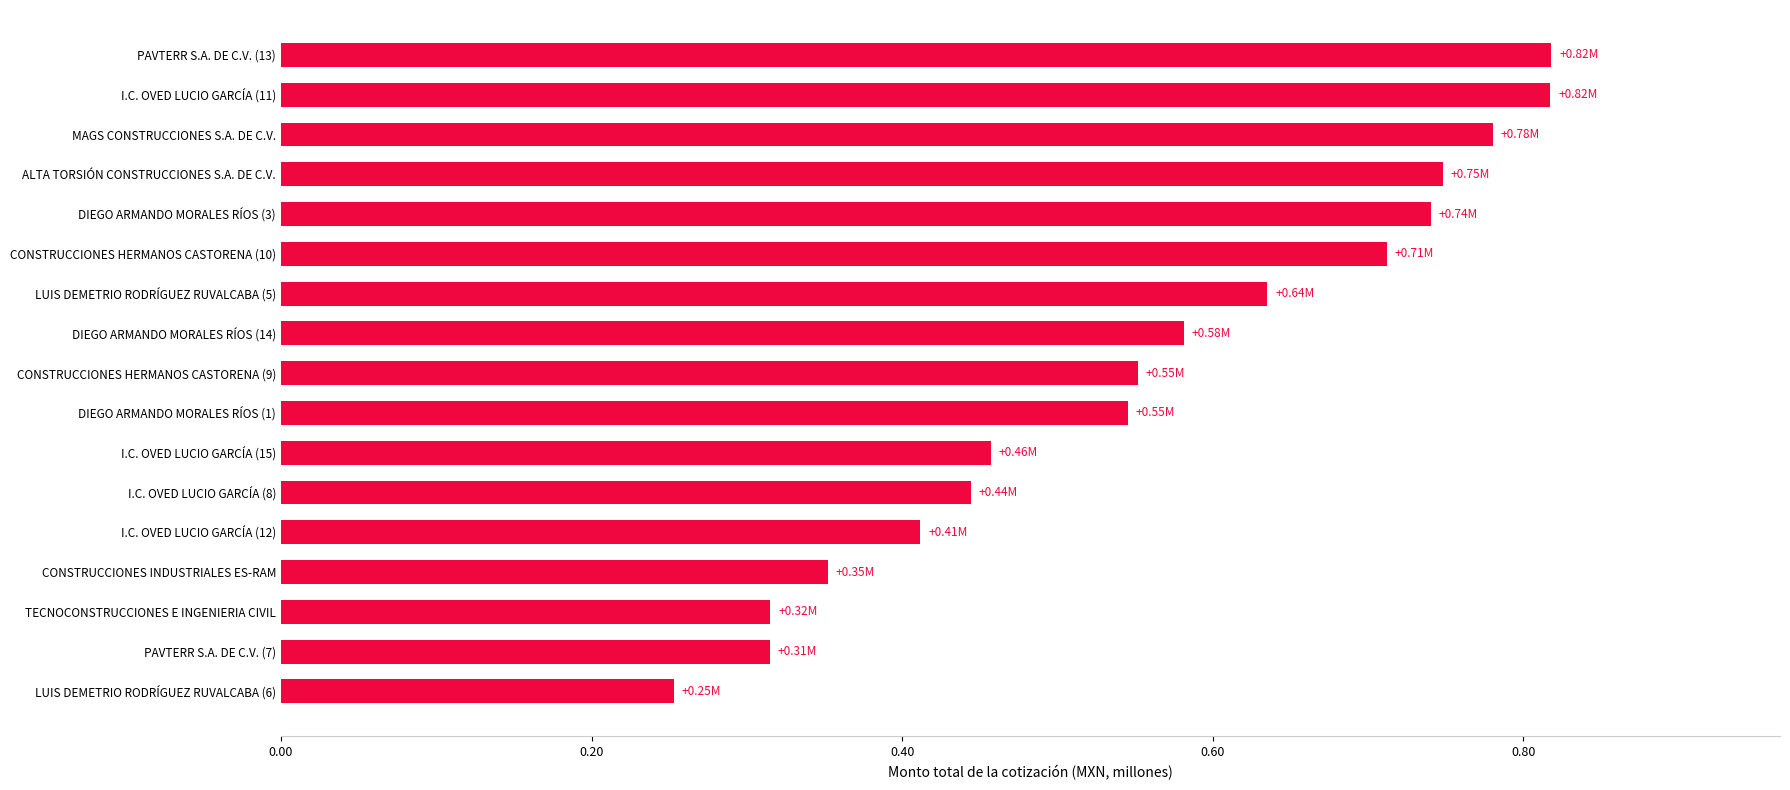

What is the sum of all values?

9.5